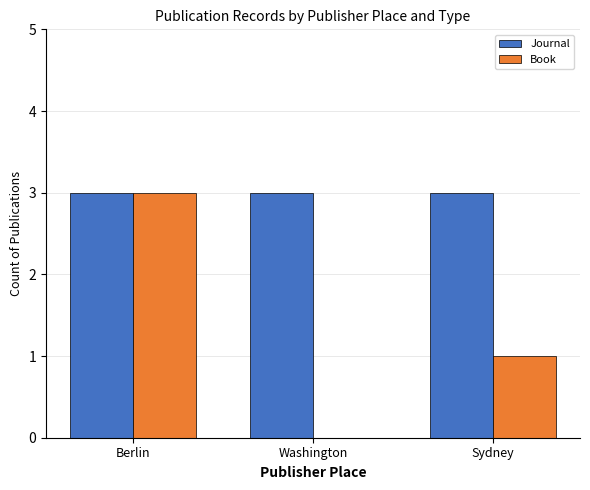

True or false: Journal has a value of 1 at Sydney.

False